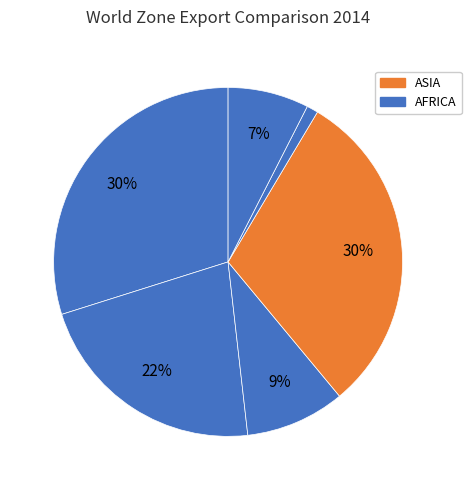

To the nearest percent, what is the difference between the largest and smallest slice percentages?

29%